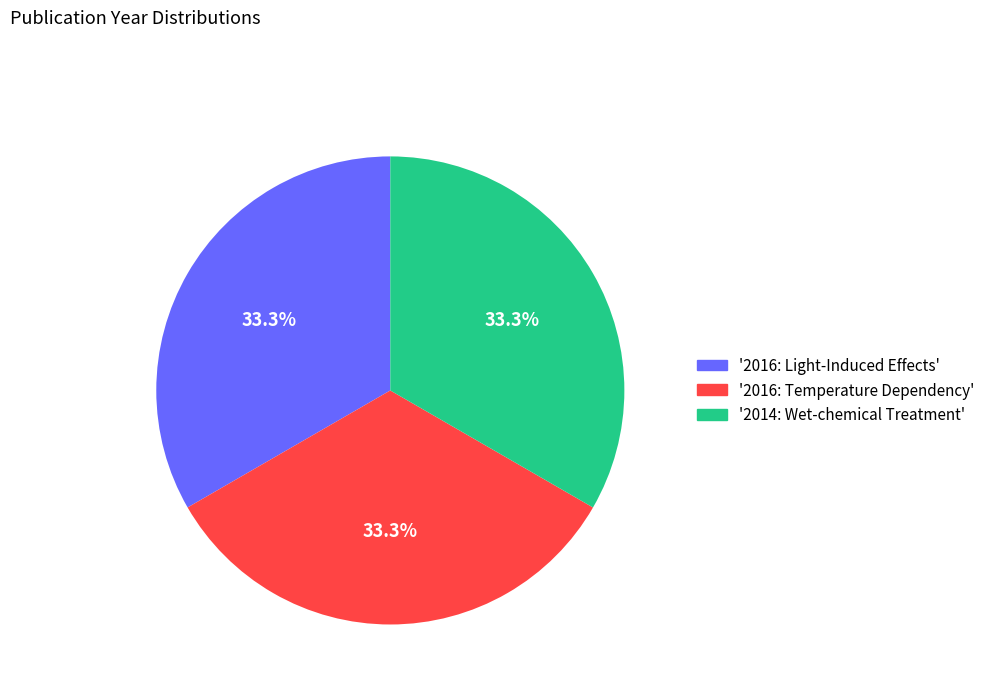

Is there a majority slice in this chart?

No